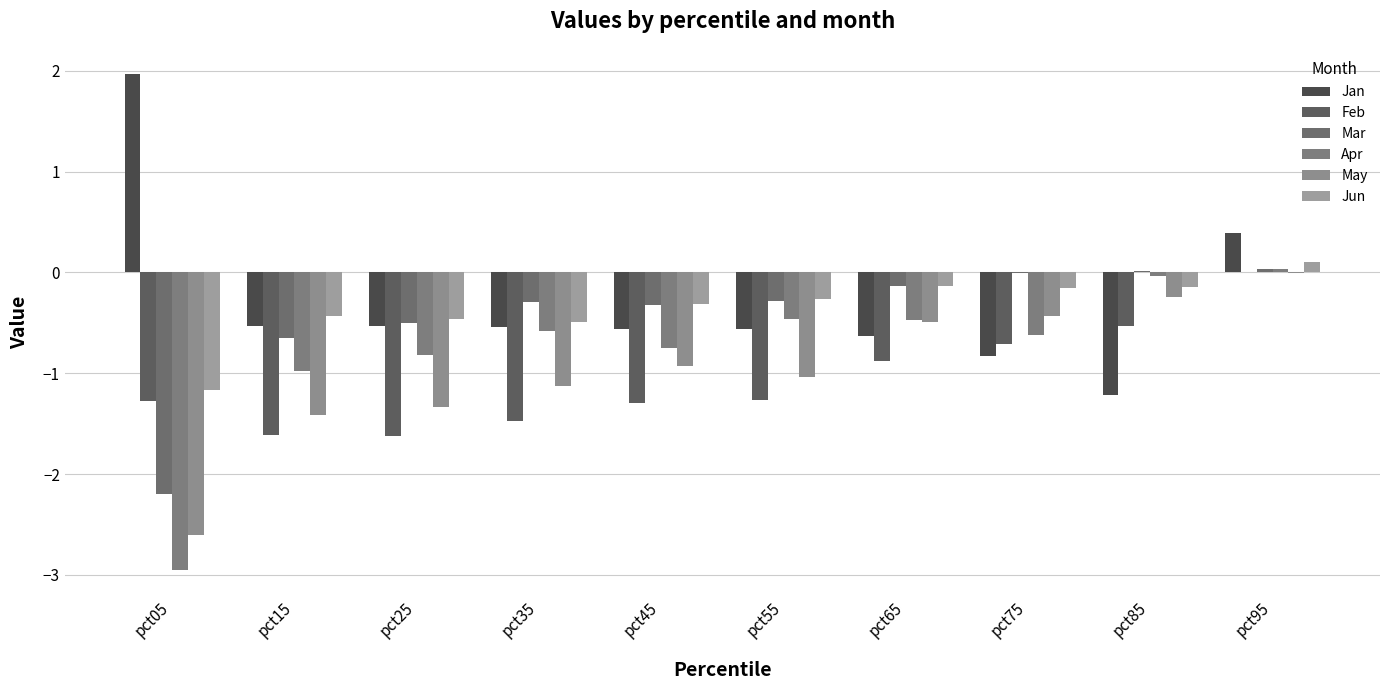

What is the value of the Jan bar at the 5th from the left?

-0.6